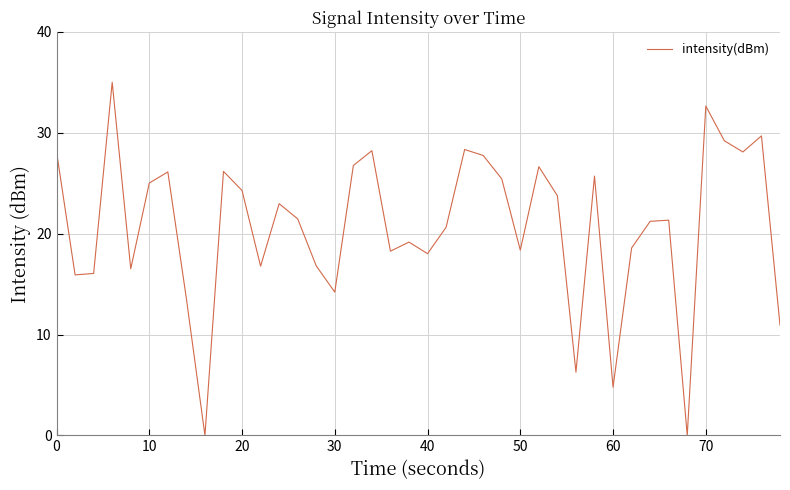

What is the maximum value shown in the chart?

35.0